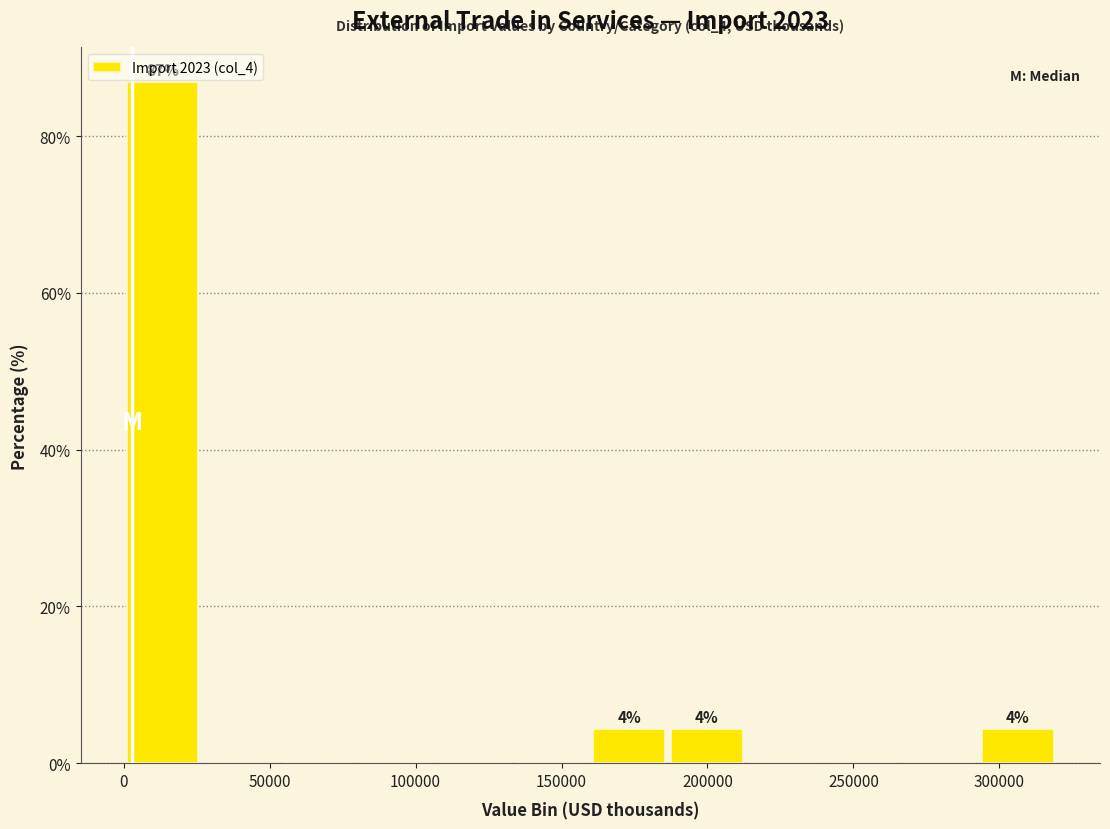

Which range on the x-axis has the tallest bar?

0 to 25000